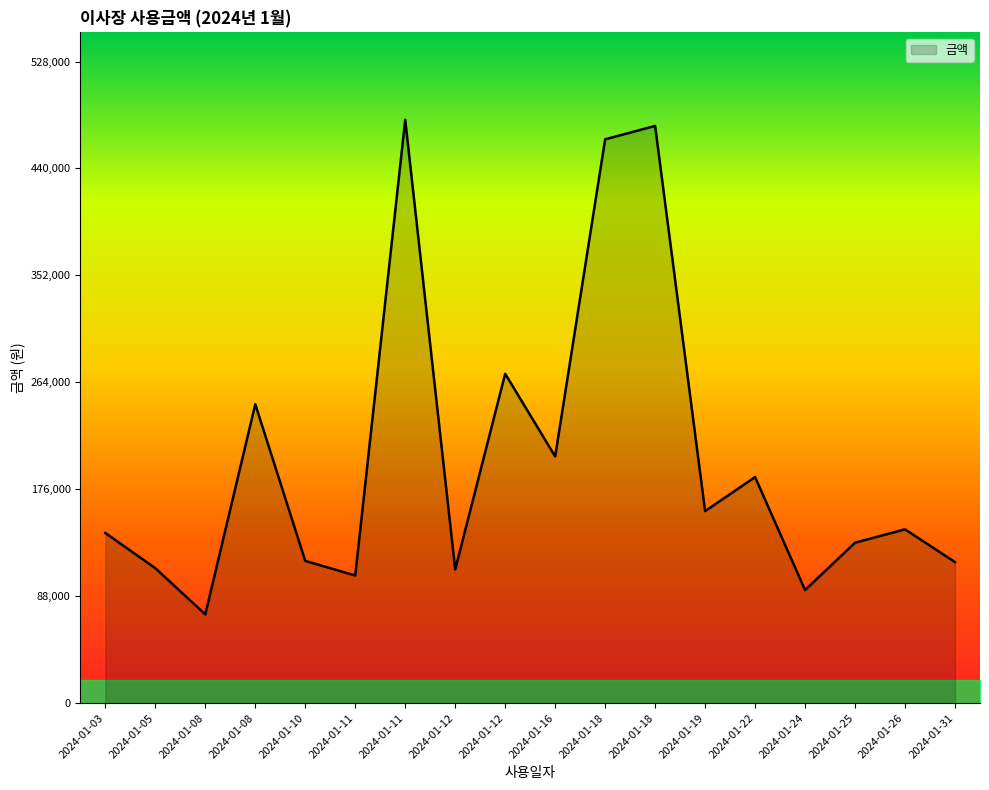

Does the chart have visible grid lines?

No